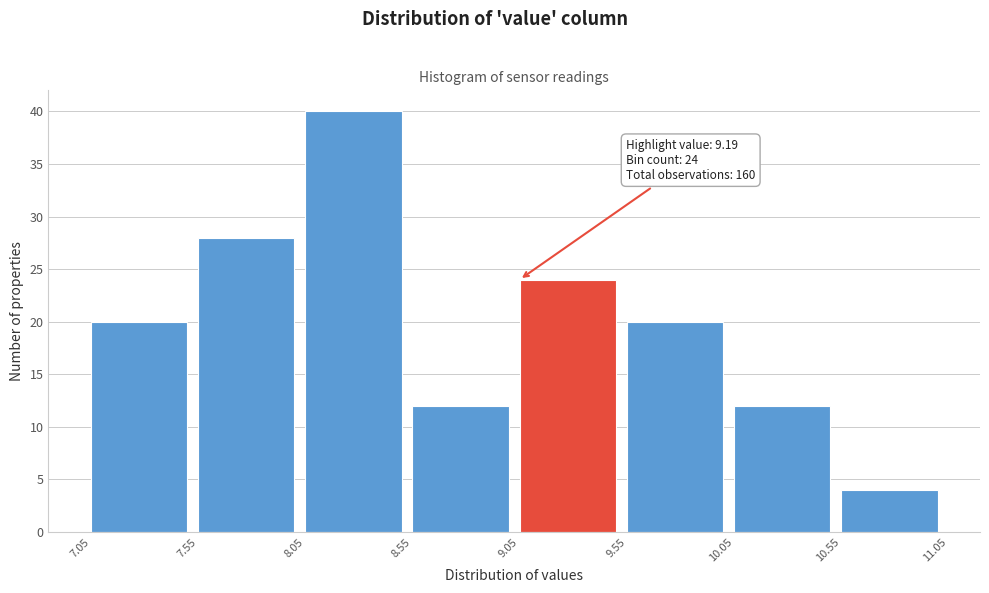

Which range on the x-axis has the tallest bar?

8.05 to 8.55